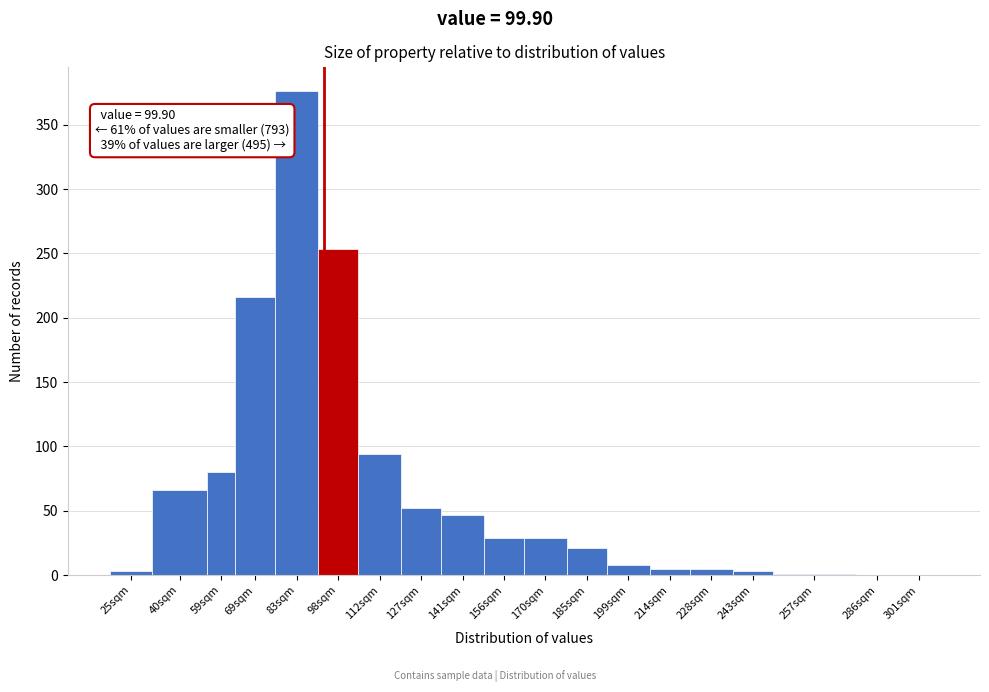

True or false: the data shows 47 at 141sqm.

True